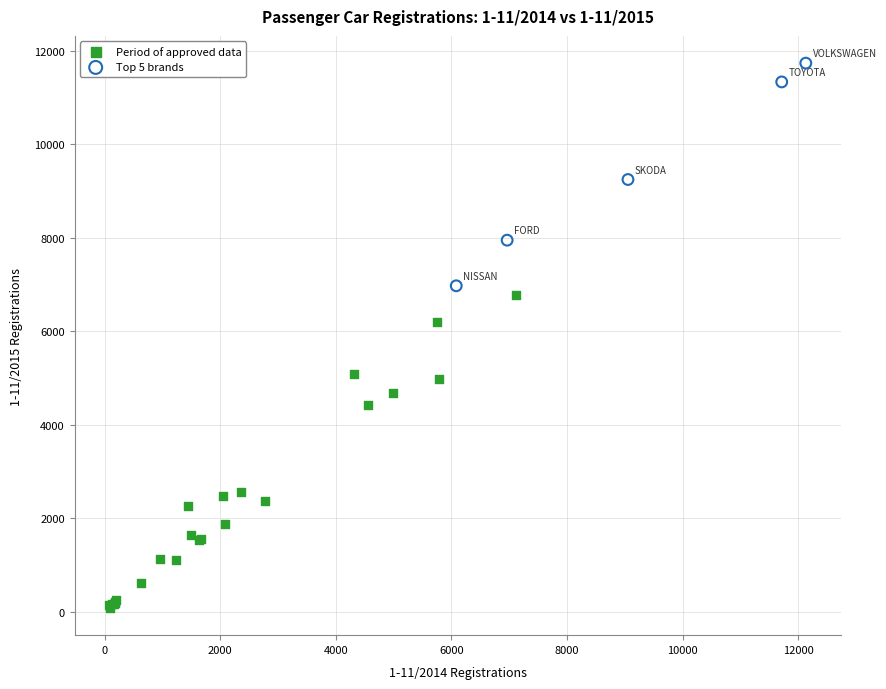

Which series reaches the minimum Y coordinate?

Period of approved data